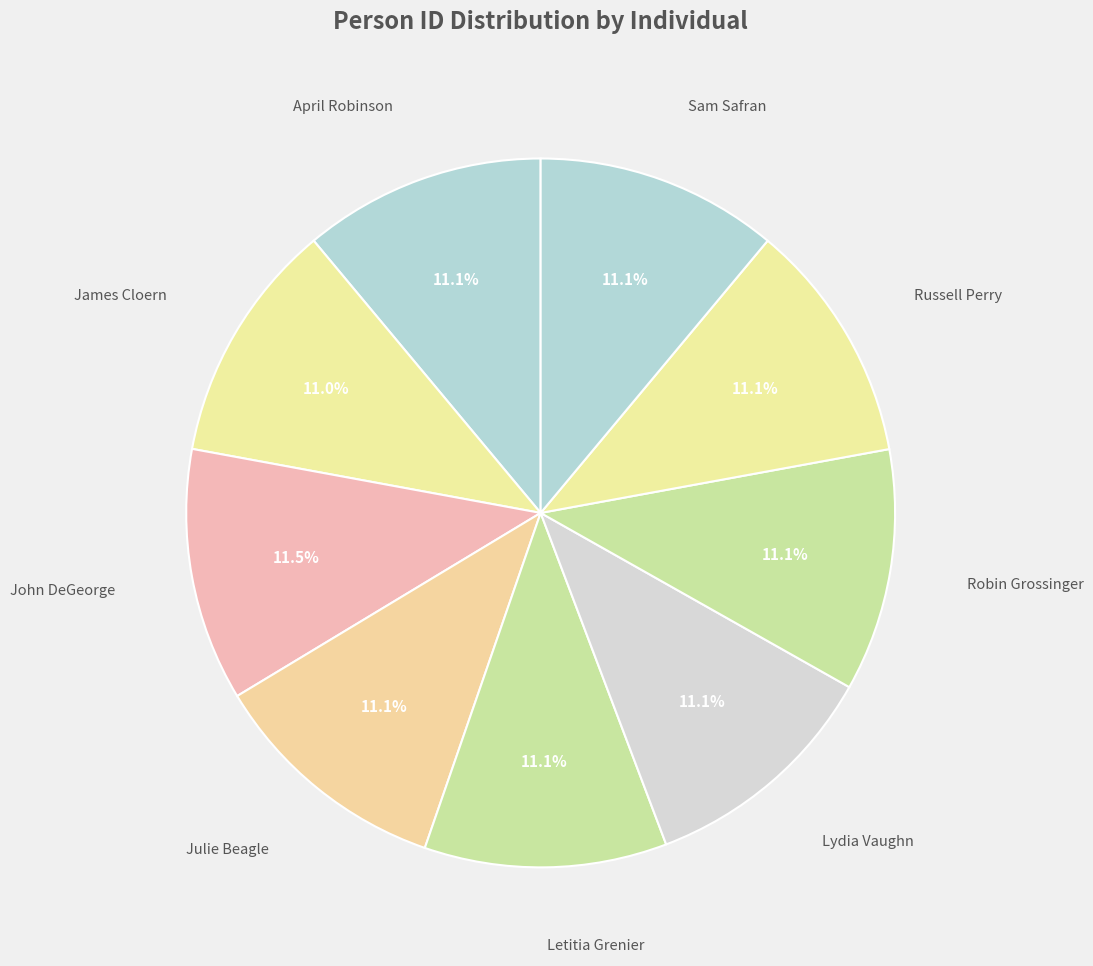

How many slices are in this pie chart?

9